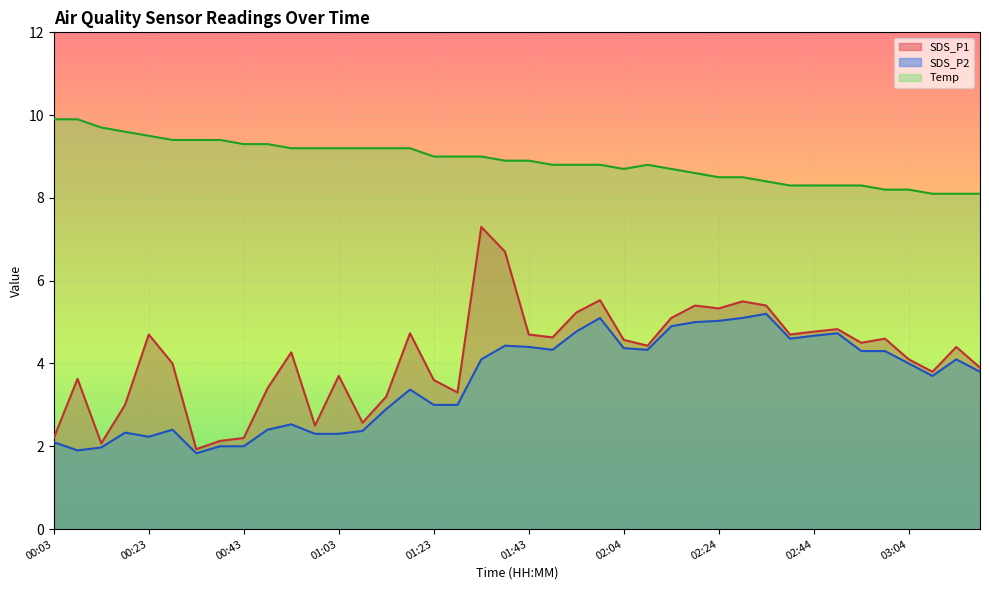

True or false: SDS_P2 and Temp cross at least once.

False